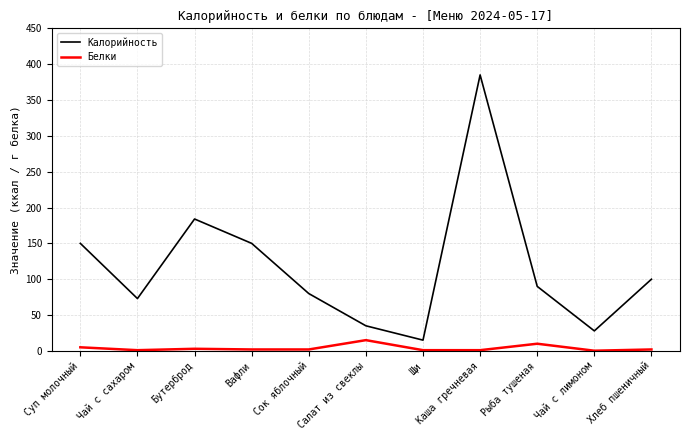

List the series in order of their peak value, lowest first.

Белки, Калорийность